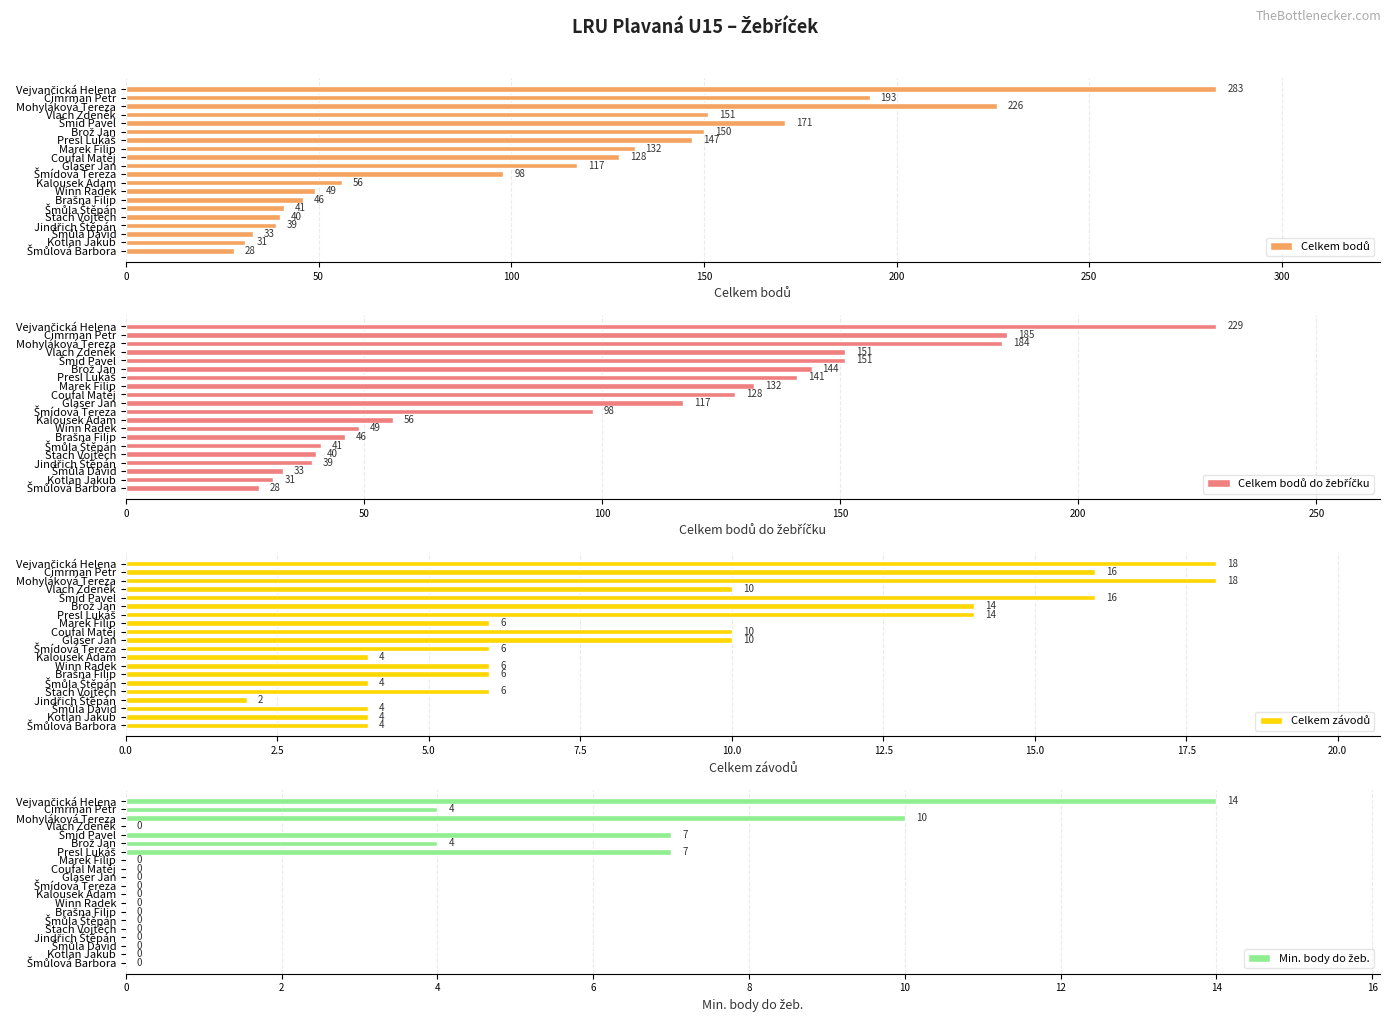

The Min. body do žeb. series shows 0 at Brašna Filip. True or false?

True